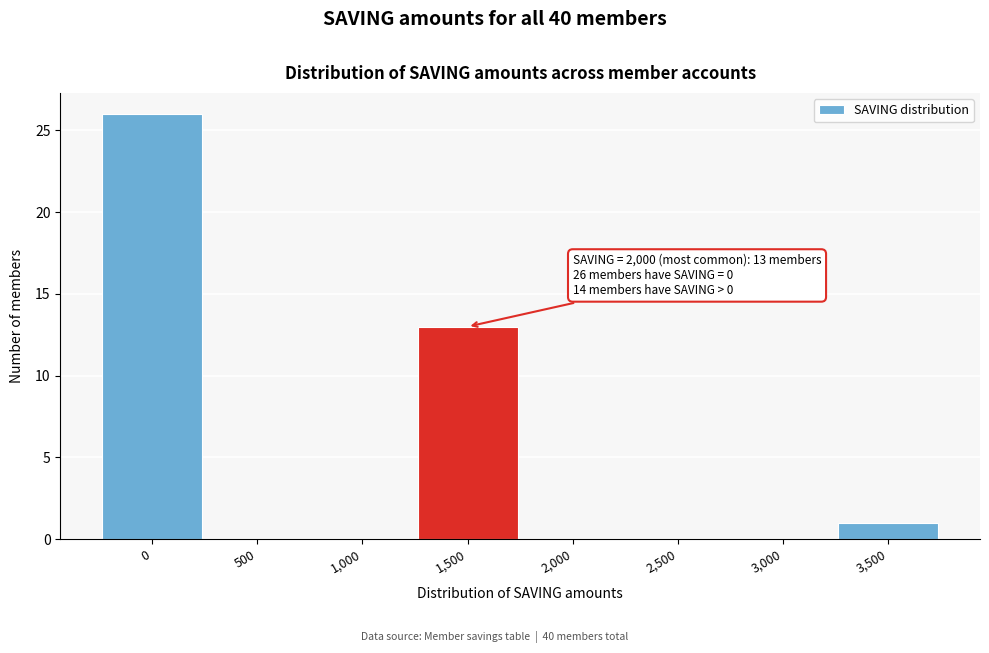

Reading left to right, extract all data points from this chart.

0=26	500=0	1,000=0	1,500=13	2,000=0	2,500=0	3,000=0	3,500=1